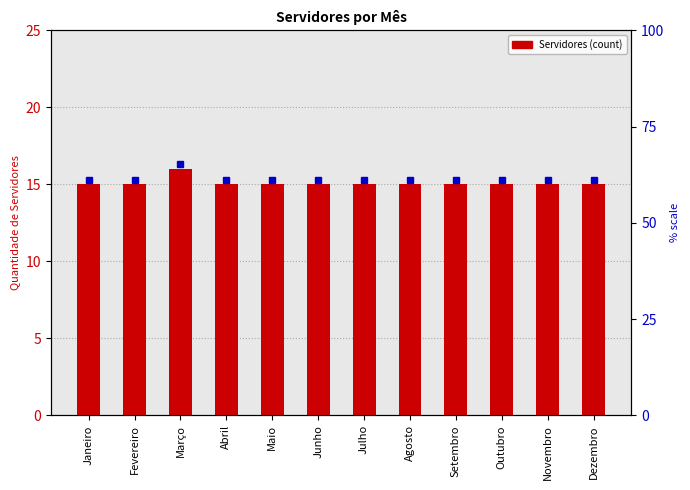

The value at Agosto is 23. True or false?

False